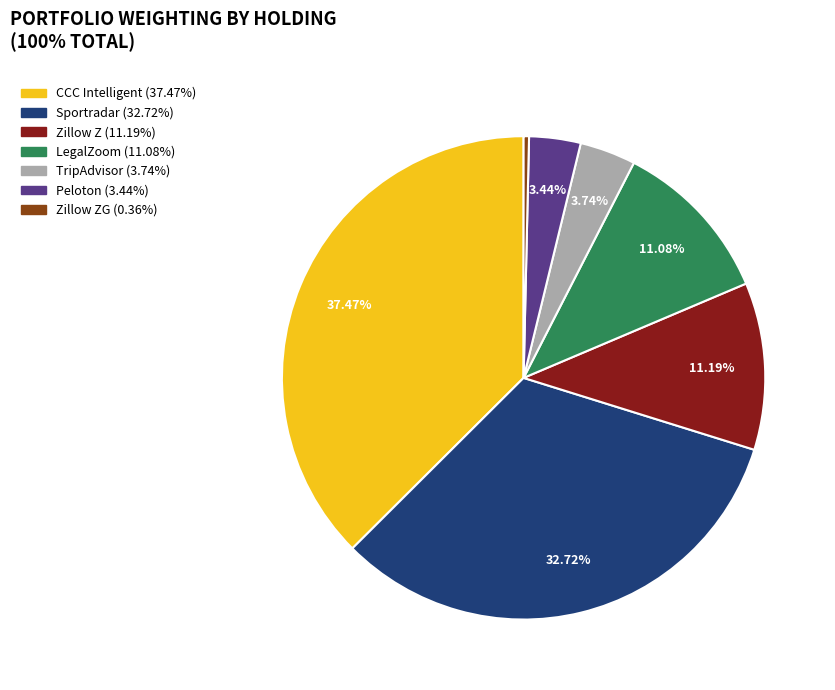

Is there a majority slice in this chart?

No